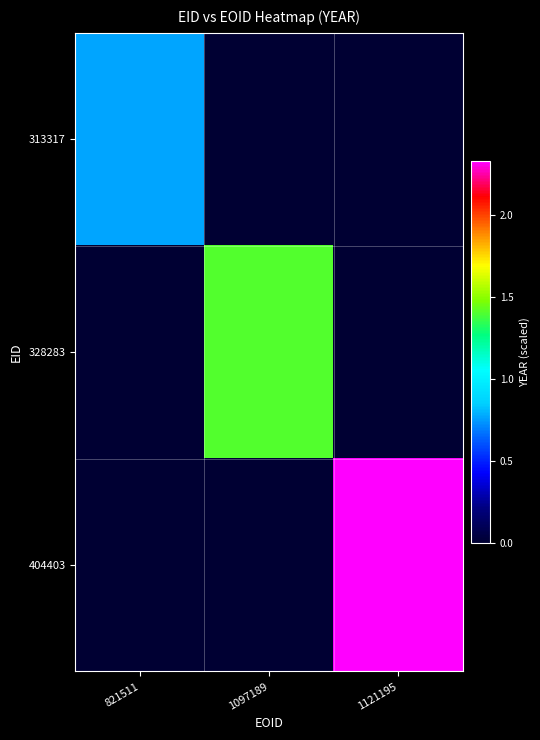

Reading left to right, transcribe all the data shown in this chart.

313317: 821511=0.8	1097189=0.0	1121195=0.0
328283: 821511=0.0	1097189=1.4	1121195=0.0
404403: 821511=0.0	1097189=0.0	1121195=2.3